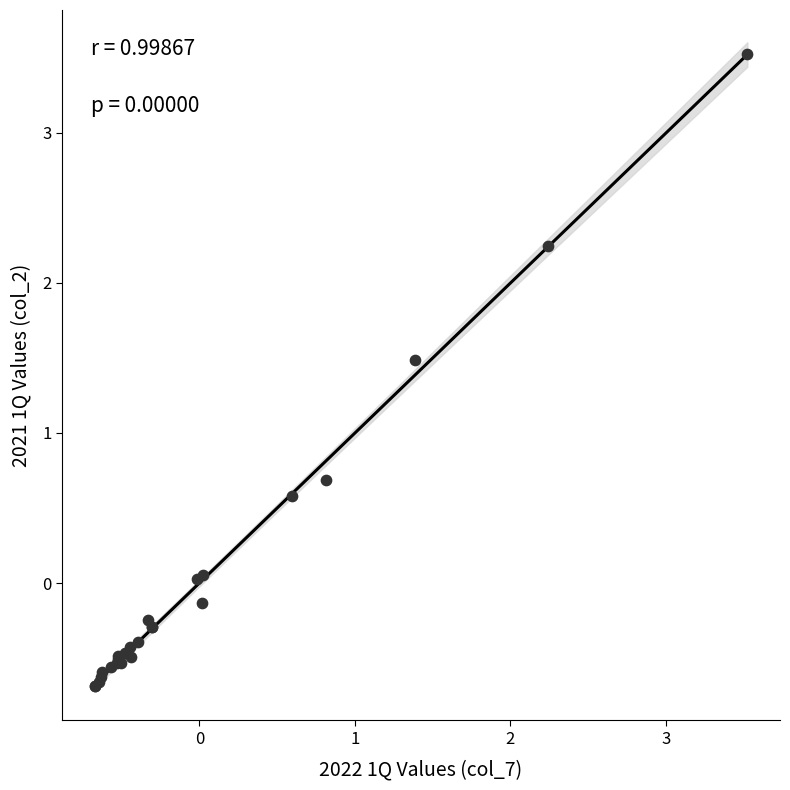

What Y value in the scatter plot is closest to 1?

0.7